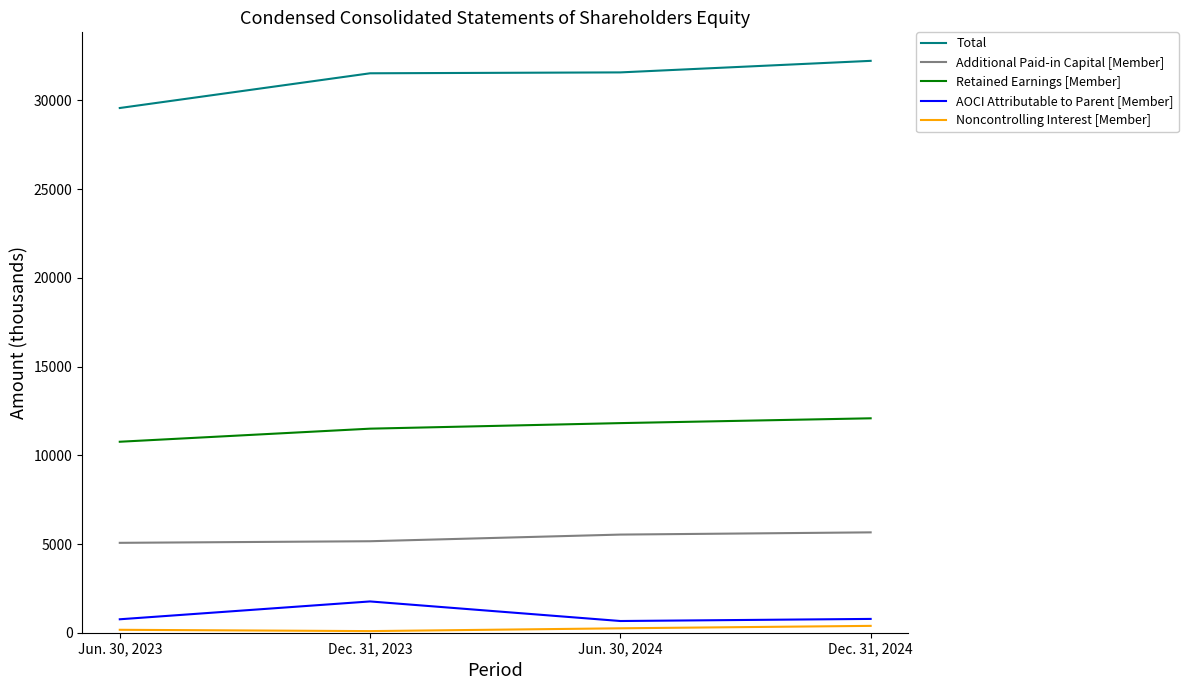

The AOCI Attributable to Parent [Member] series shows 758 at Jun. 30, 2023. True or false?

True